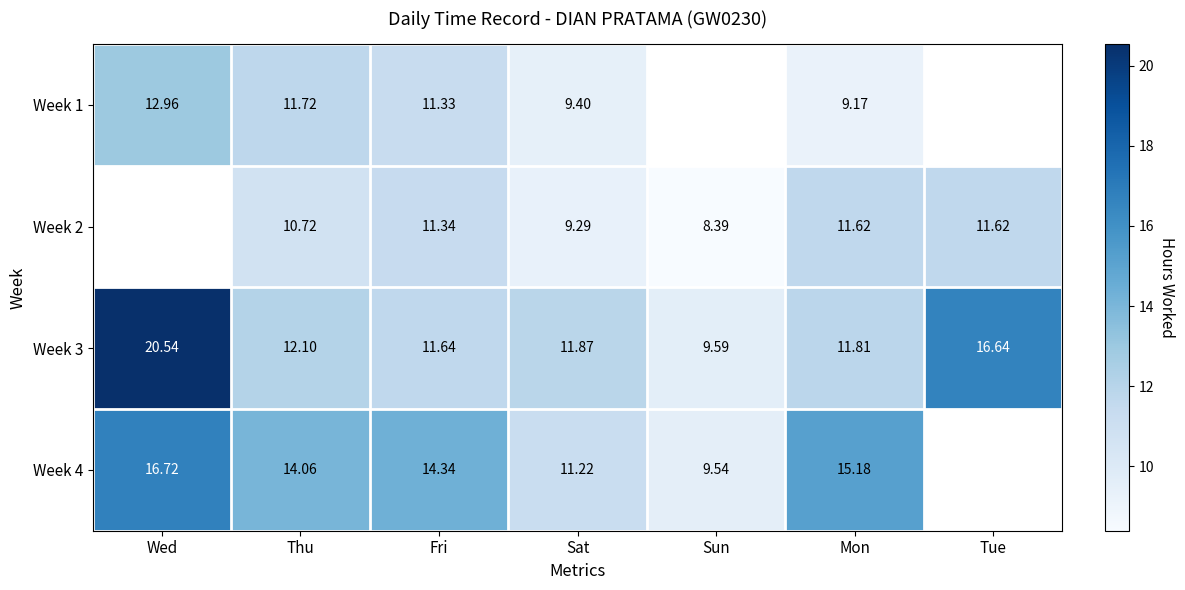

Is the value of Week 2 at Tue greater than the value of Week 3 at Sat?

No